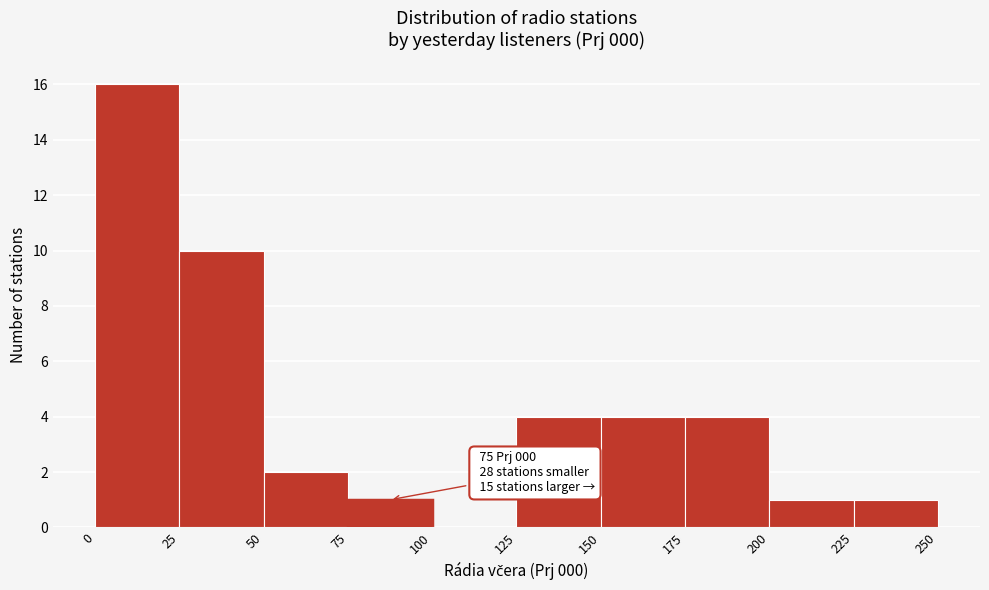

Which range on the x-axis has the tallest bar?

0 to 25